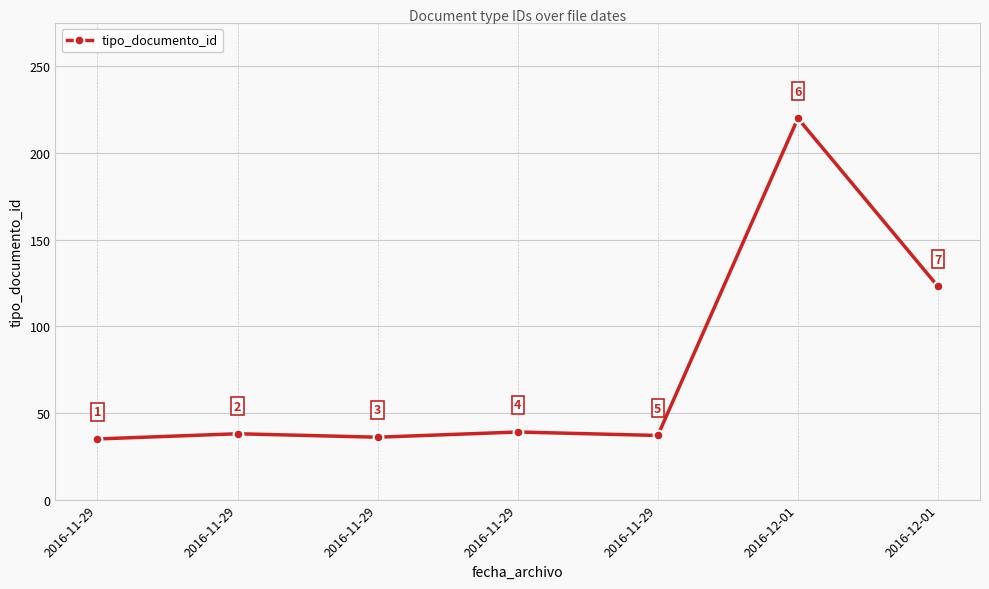

What is the label of the 6th point from the left?

2016-12-01